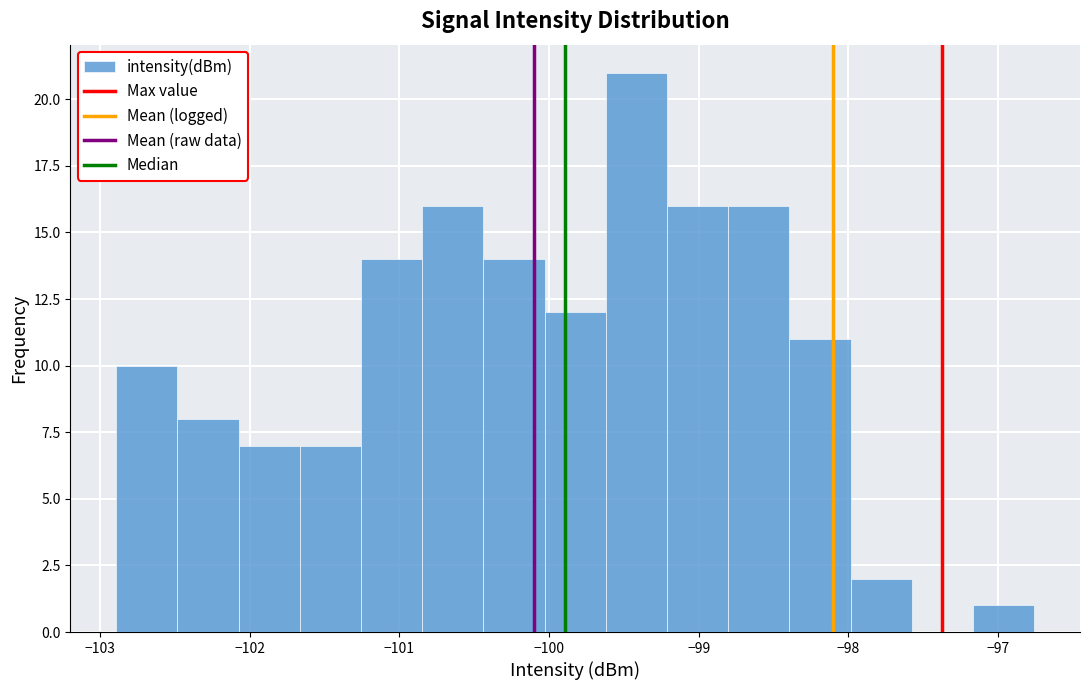

Over which range of the x-axis is the bar tallest?

-99.6 to -99.2